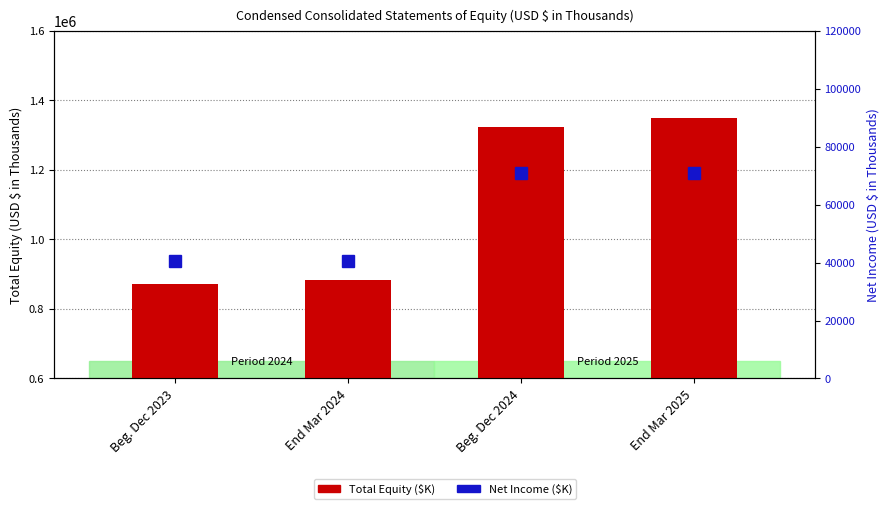

What are all the series names shown in the legend?

Total Equity ($K), Net Income ($K)